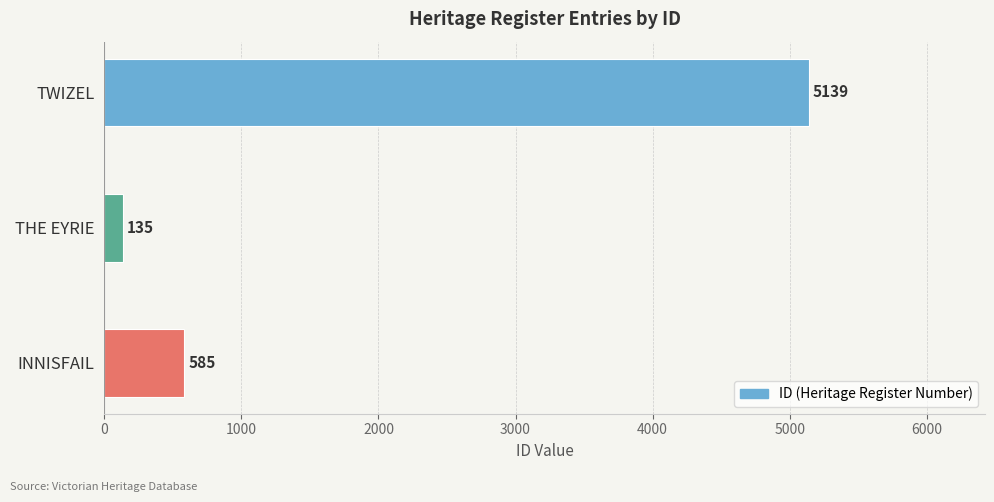

Are the bars horizontal?

Yes